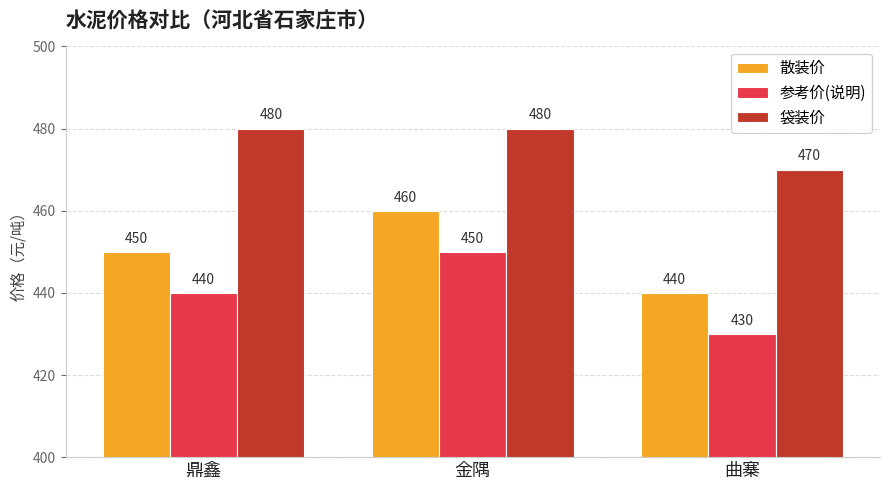

True or false: 散装价 has a value of 460 at 金隅.

True